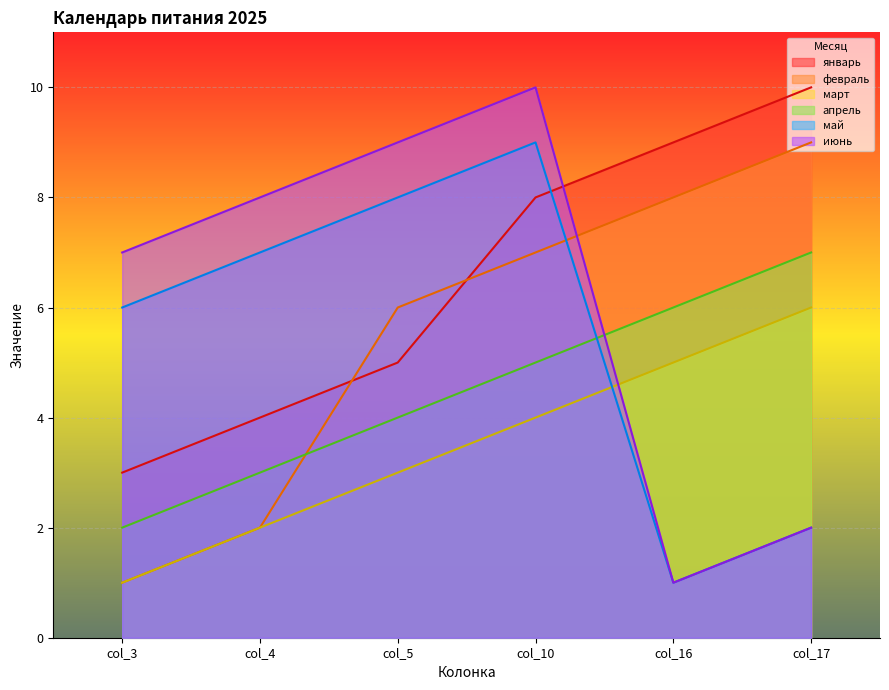

Reading left to right, extract all data points from this chart.

январь: col_3=3	col_4=4	col_5=5	col_10=8	col_16=9	col_17=10
февраль: col_3=1	col_4=2	col_5=6	col_10=7	col_16=8	col_17=9
март: col_3=1	col_4=2	col_5=3	col_10=4	col_16=5	col_17=6
апрель: col_3=2	col_4=3	col_5=4	col_10=5	col_16=6	col_17=7
май: col_3=6	col_4=7	col_5=8	col_10=9	col_16=1	col_17=2
июнь: col_3=7	col_4=8	col_5=9	col_10=10	col_16=1	col_17=2